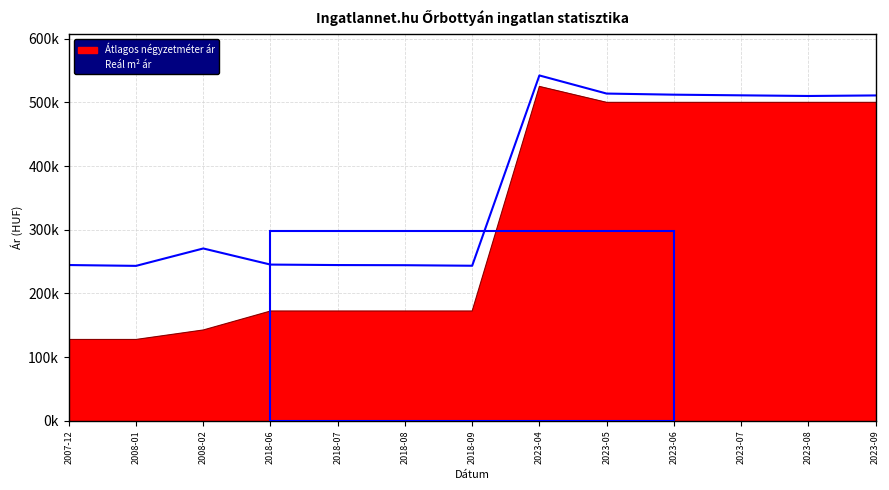

At which category does Átlagos négyzetméter ár reach its first local peak?

2023-04